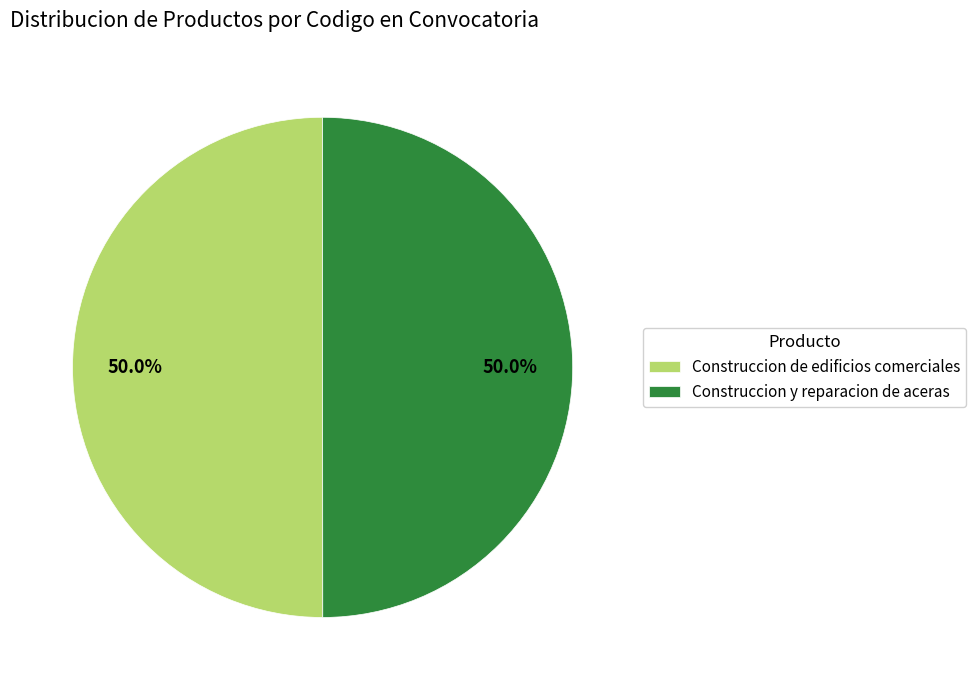

How many segments does this pie chart have?

2